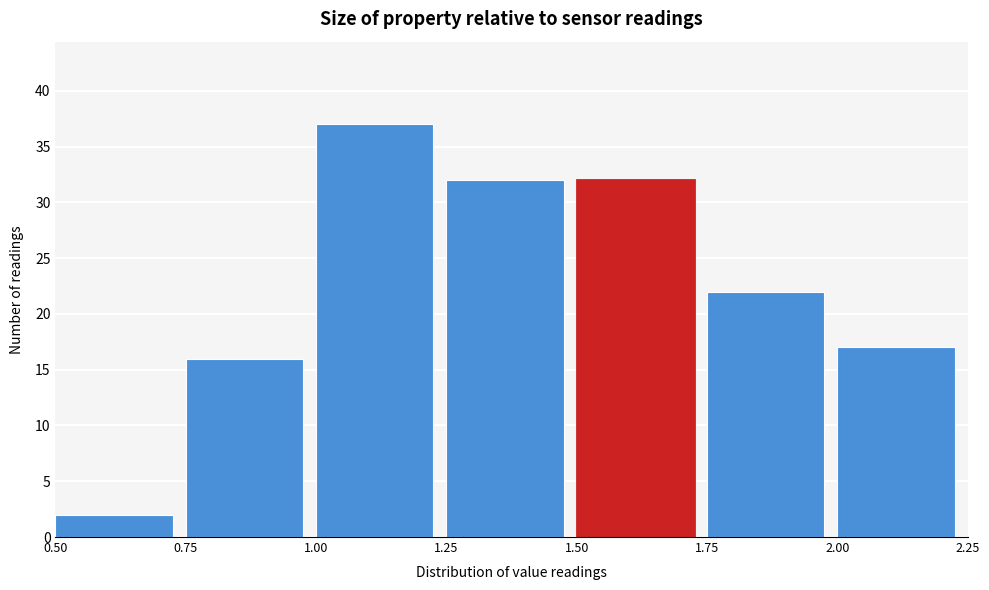

What is the height of the bar covering 1.00 to 1.25 on the x-axis? The values are not printed on the chart, so give them approximately, as read against the axis.

37